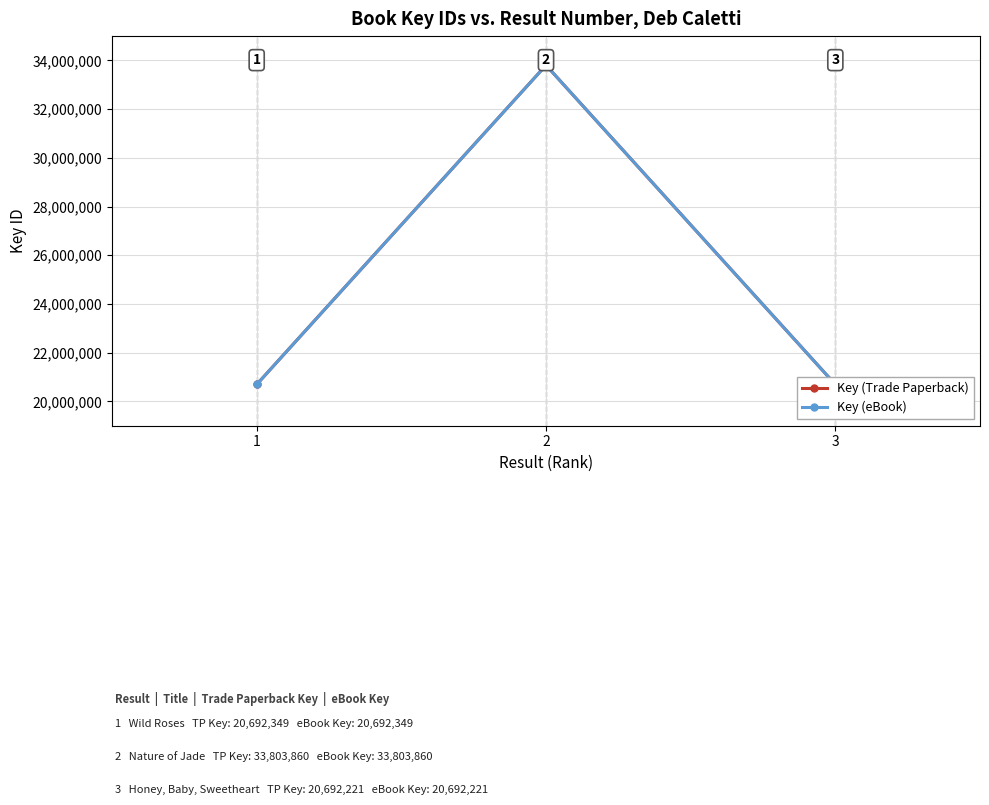

What is the highest value of the Key (Trade Paperback) series?

33803860